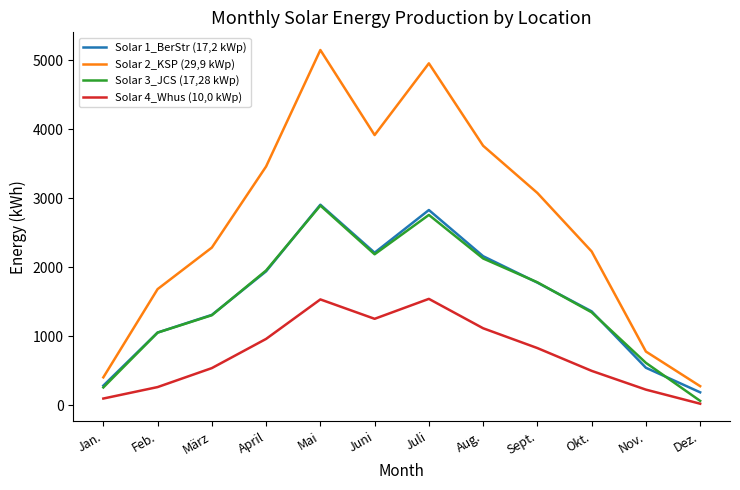

What is the difference between the highest and lowest values at Mai?

3613